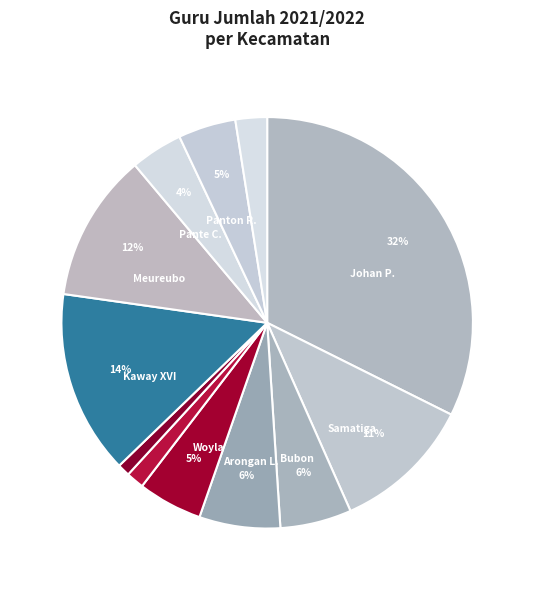

Count the number of slices in the pie.

12